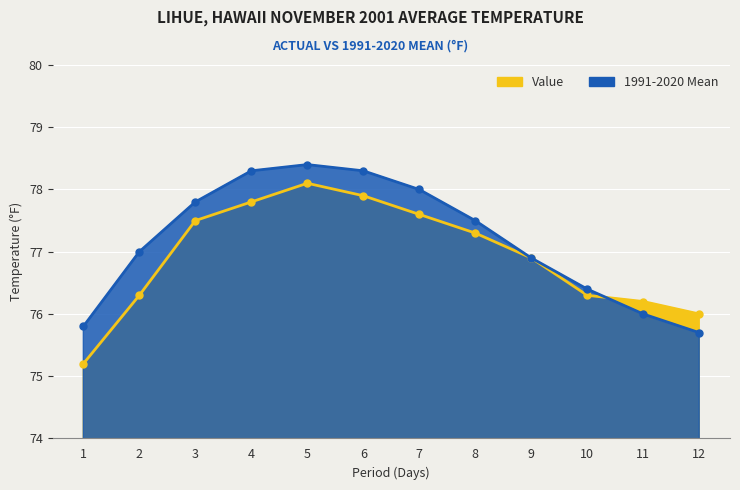

What are all the series names shown in the legend?

Value, 1991-2020 Mean